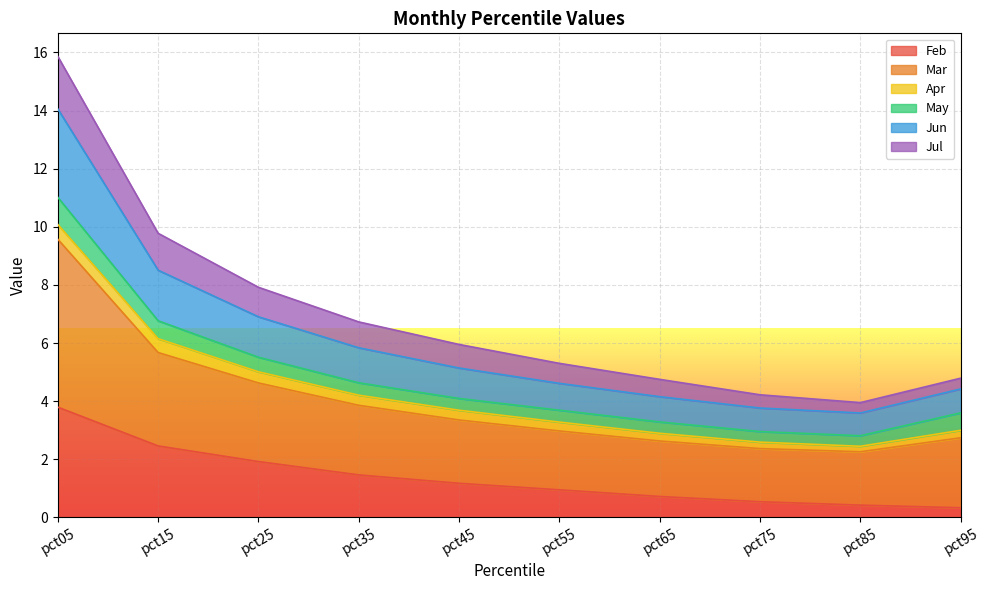

What is the total value across all series at pct05?

15.9